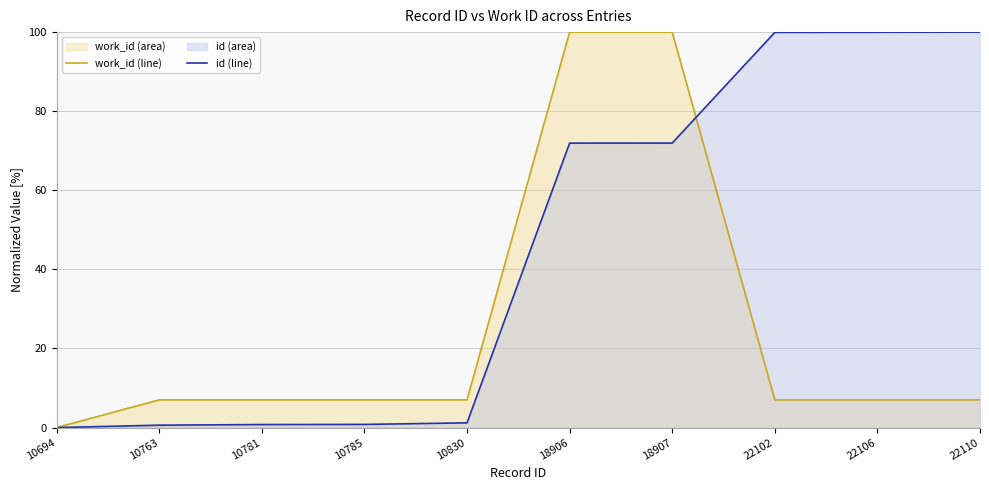

Between 22110 and 18907, which is larger?

18907